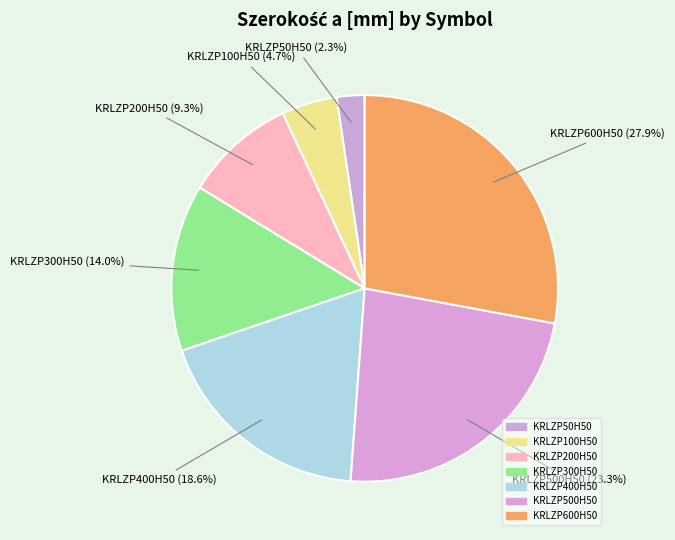

Count the number of slices in the pie.

7